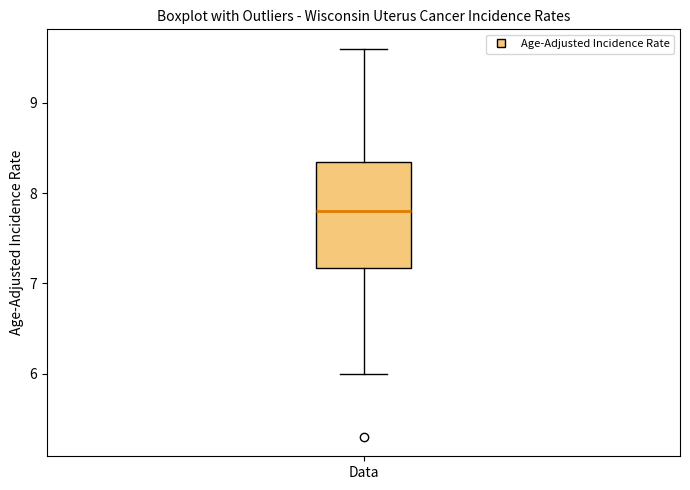

Transcribe this box plot: give where the median line is, the range the box spans, and where the two whiskers end, as read against the y-axis. The values are not printed on the chart, so give them approximately, as read against the axis.

median 7.8, box 7.2 to 8.4, whiskers 6.0 to 9.6